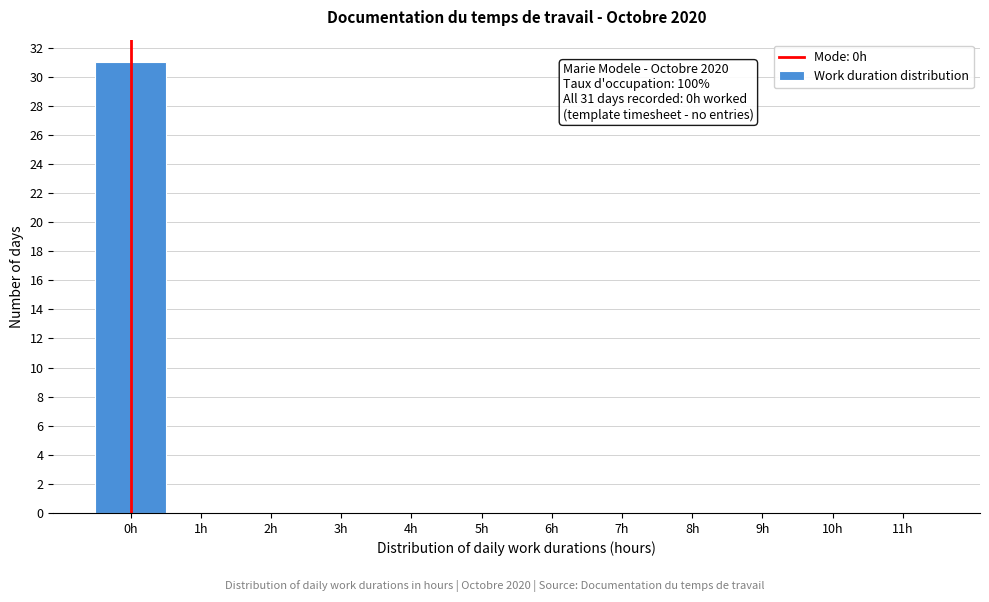

Reading left to right, transcribe all the data shown in this chart.

0h=31	1h=0	2h=0	3h=0	4h=0	5h=0	6h=0	7h=0	8h=0	9h=0	10h=0	11h=0